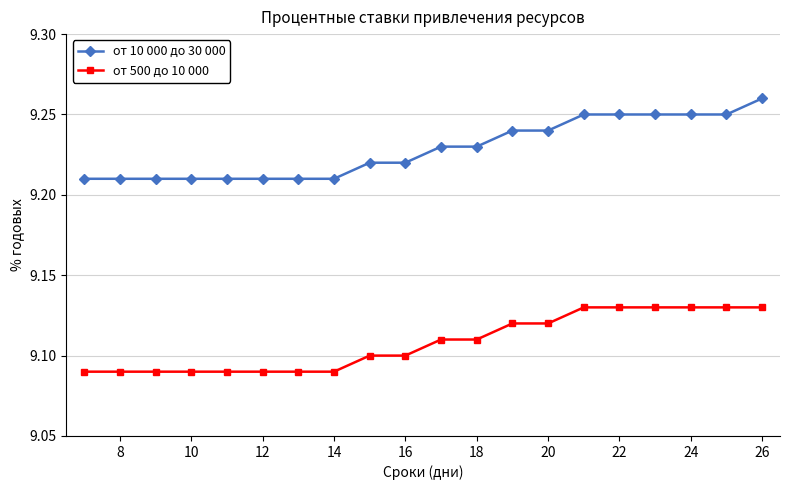

True or false: от 500 до 10 000 and от 10 000 до 30 000 intersect in this chart.

False